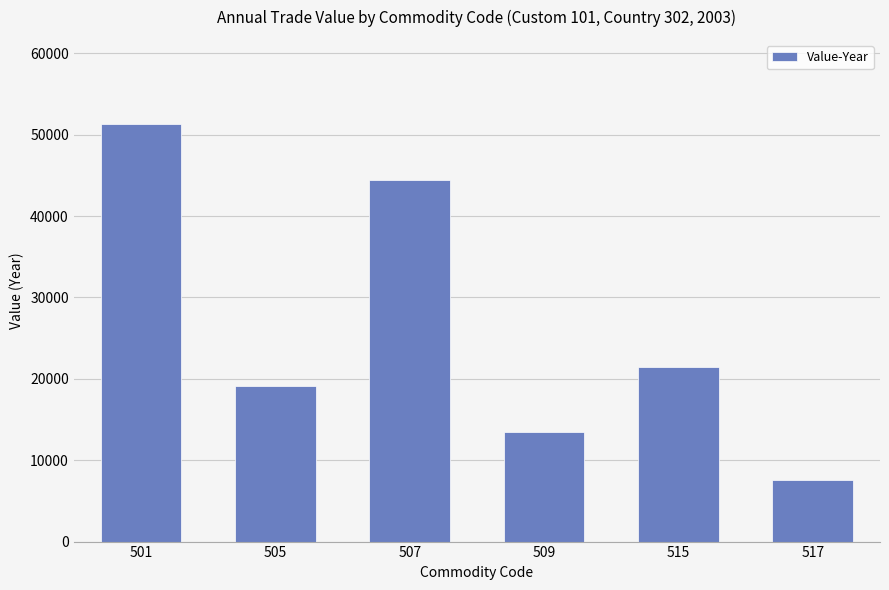

Are the bars horizontal?

No